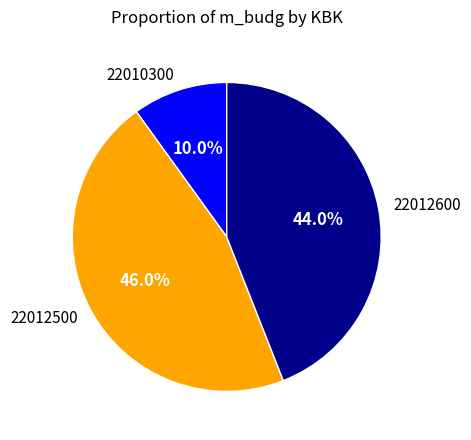

Is 22012500 the majority of the pie?

No